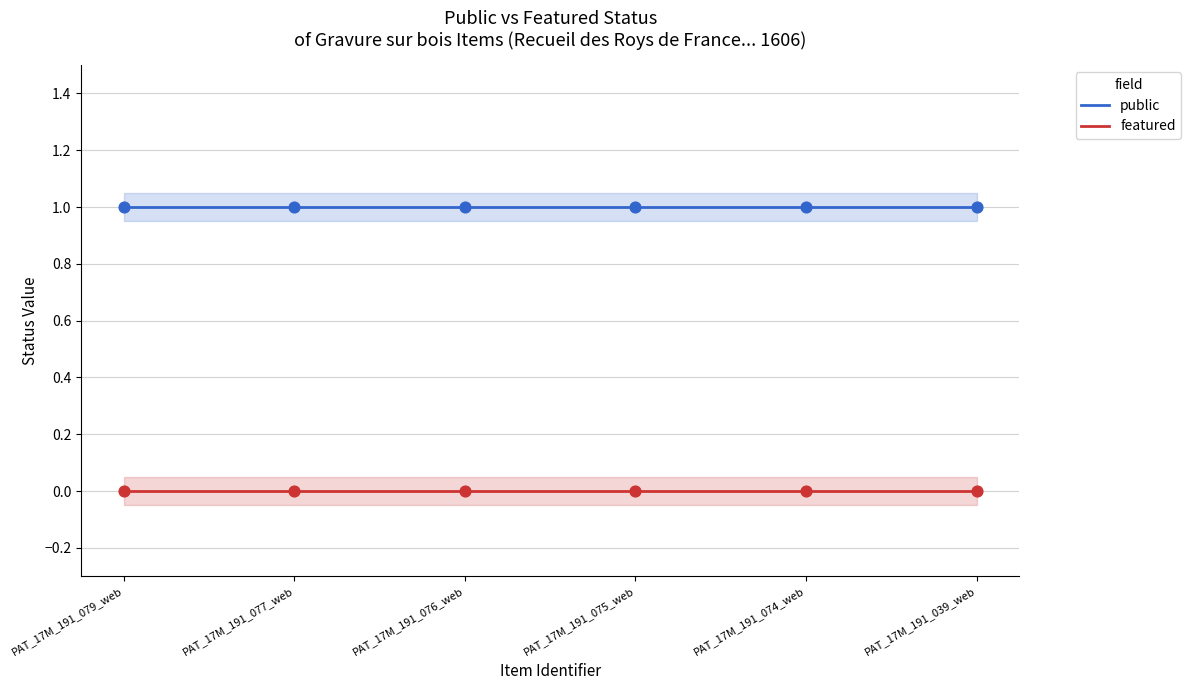

Which series has the largest total across all categories?

public